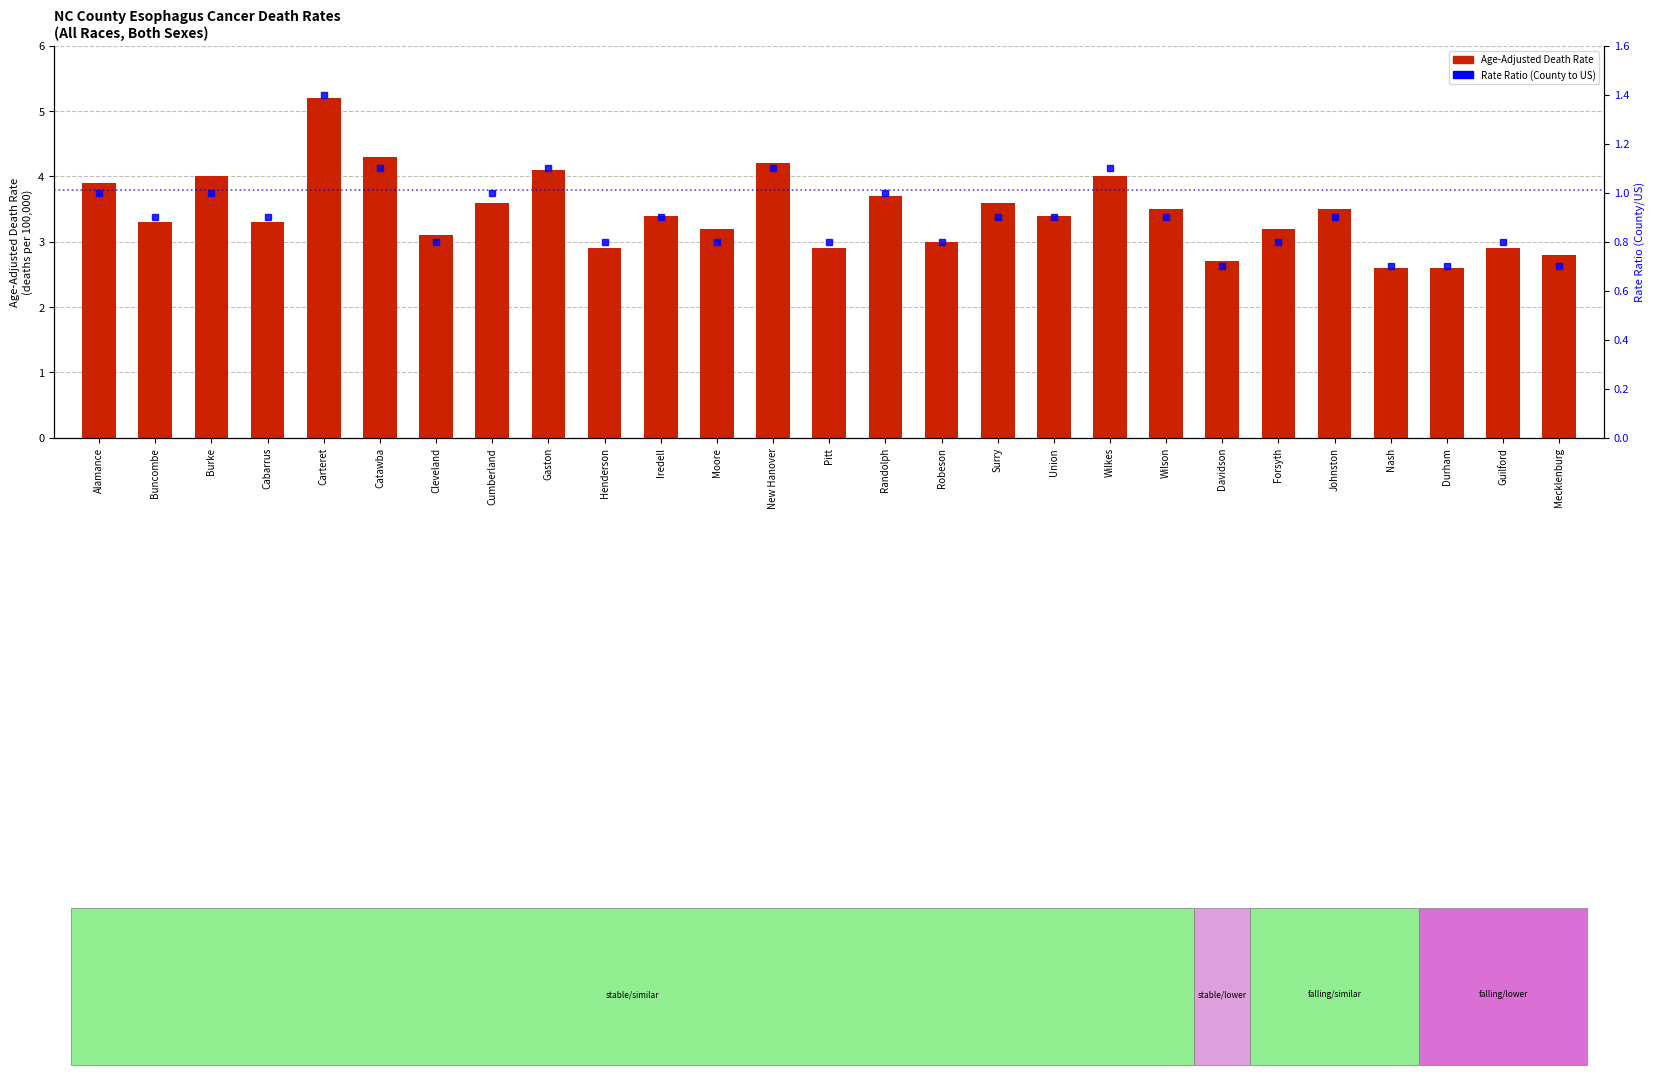

How many Rate Ratio (County/US) values are between 0 and 1?

22